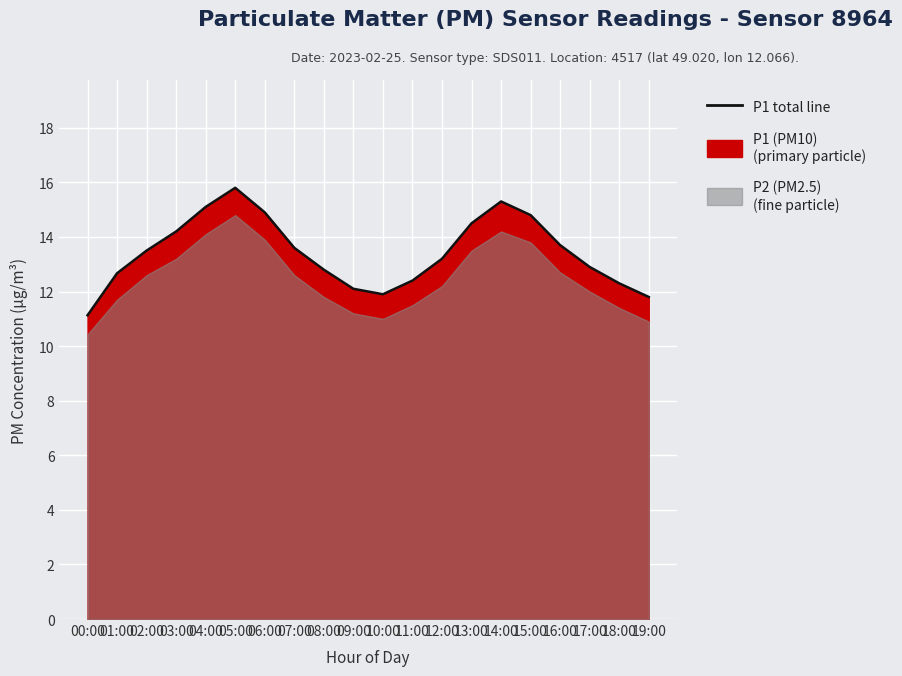

List the labels in order of value, largest first.

05:00, 14:00, 04:00, 06:00, 15:00, 13:00, 03:00, 16:00, 07:00, 02:00, 12:00, 17:00, 08:00, 01:00, 11:00, 18:00, 09:00, 10:00, 19:00, 00:00